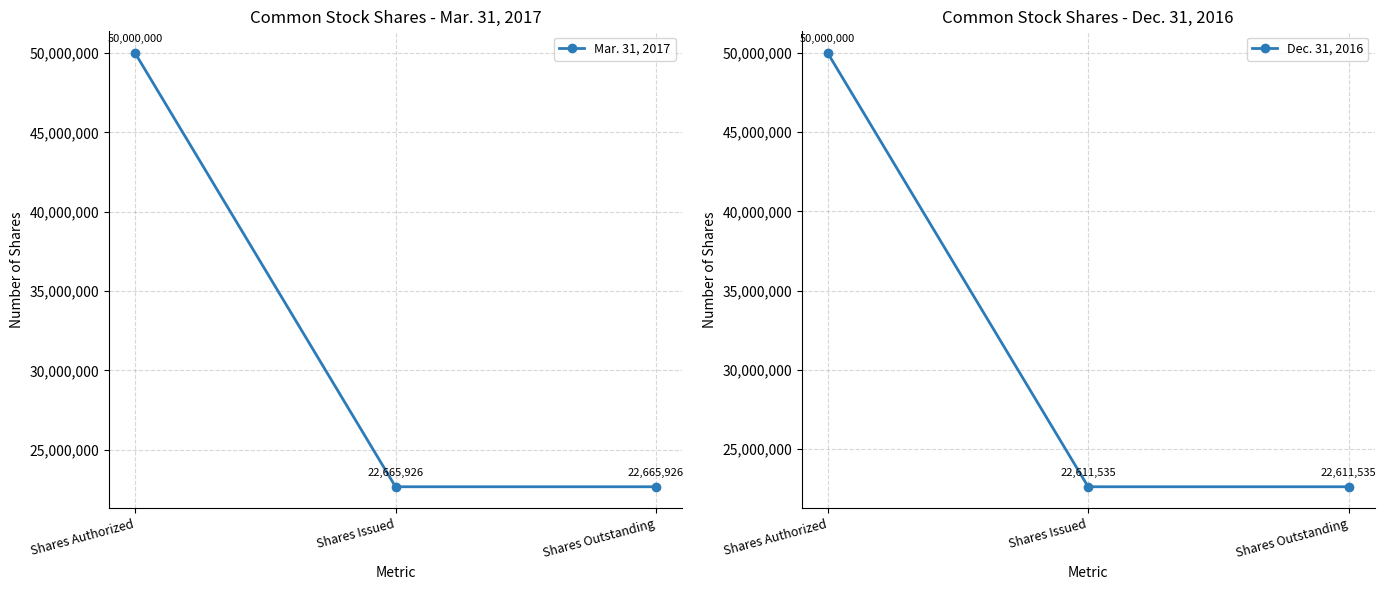

Reading left to right, what are all the values shown in this chart?

Mar. 31, 2017: 50000000	22665926	22665926
Dec. 31, 2016: 50000000	22611535	22611535